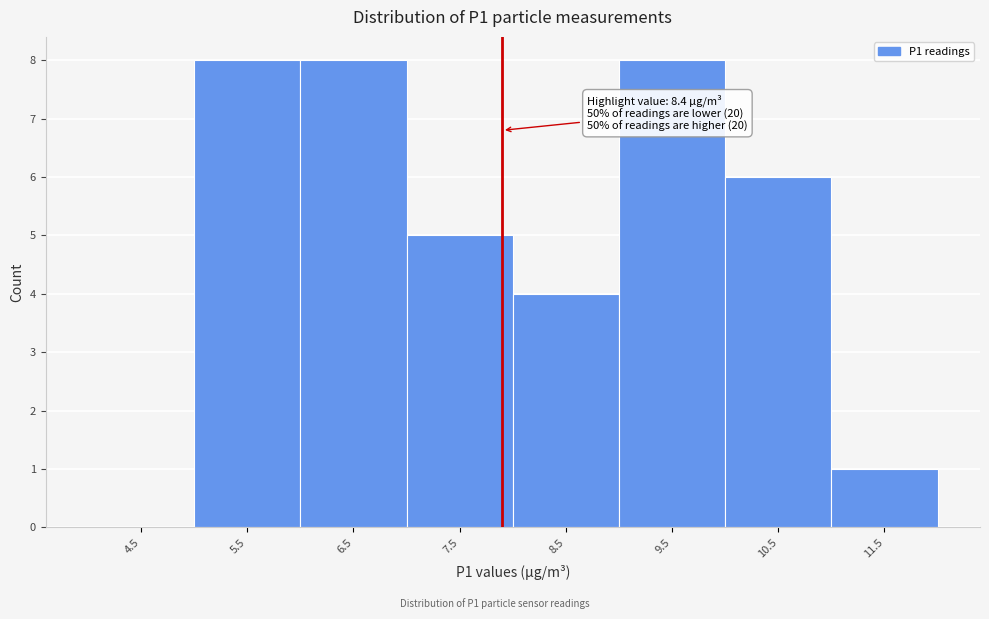

Reading right to left, what are all the values shown in this chart?

11.5=1	10.5=6	9.5=8	8.5=4	7.5=5	6.5=8	5.5=8	4.5=0